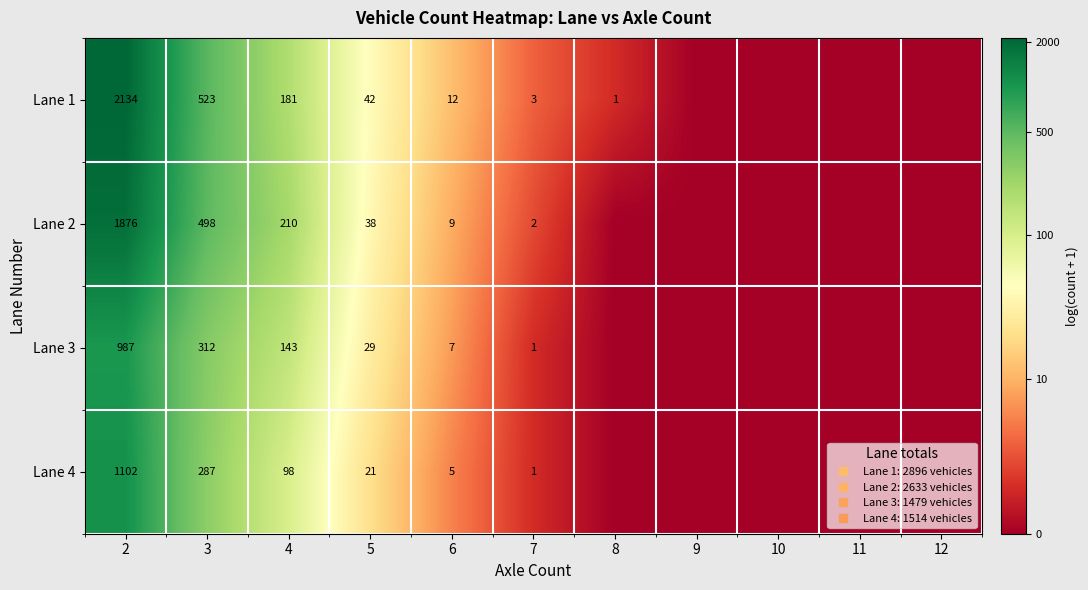

The value of Lane 1 at 12 is -3.8. True or false?

False